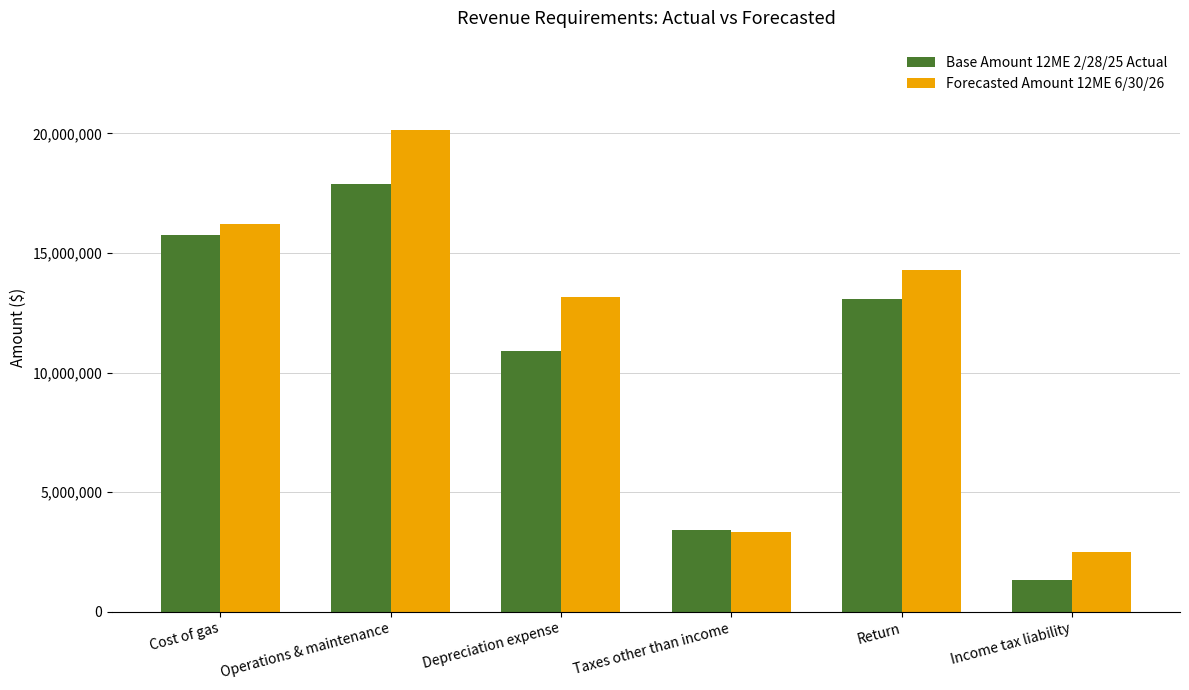

Where is Base Amount 12ME 2/28/25 Actual nearest to the value 9608865?

Depreciation expense